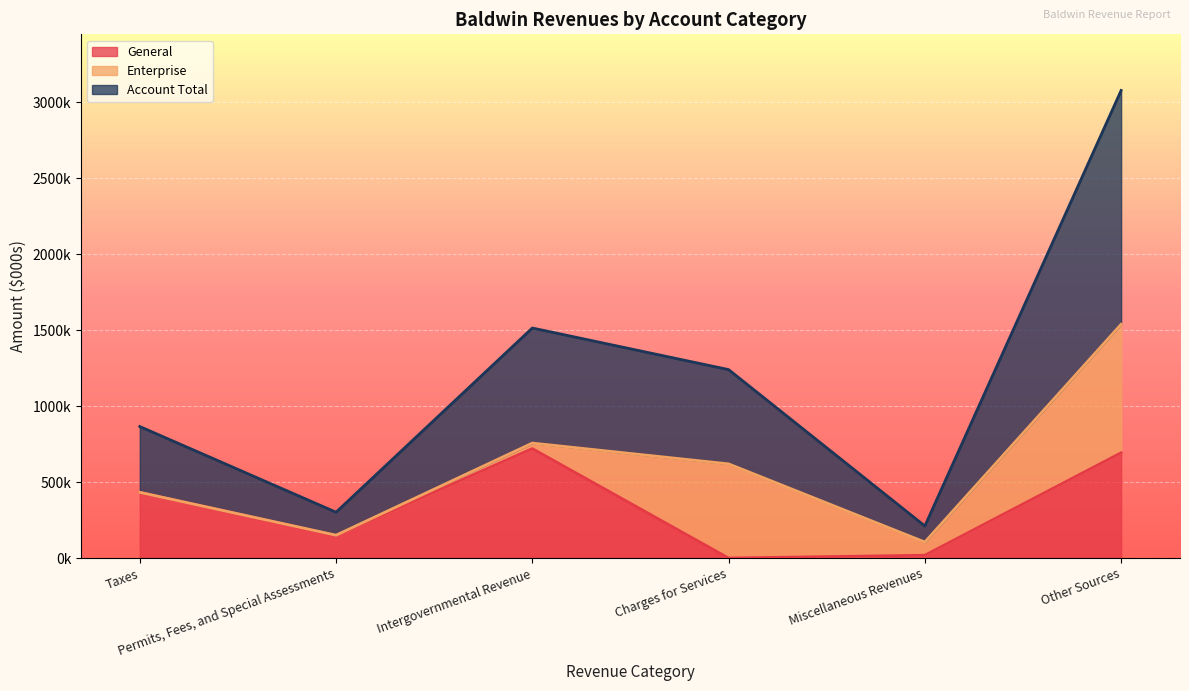

What is the difference between the General values at Taxes and Permits, Fees, and Special Assessments?

284393